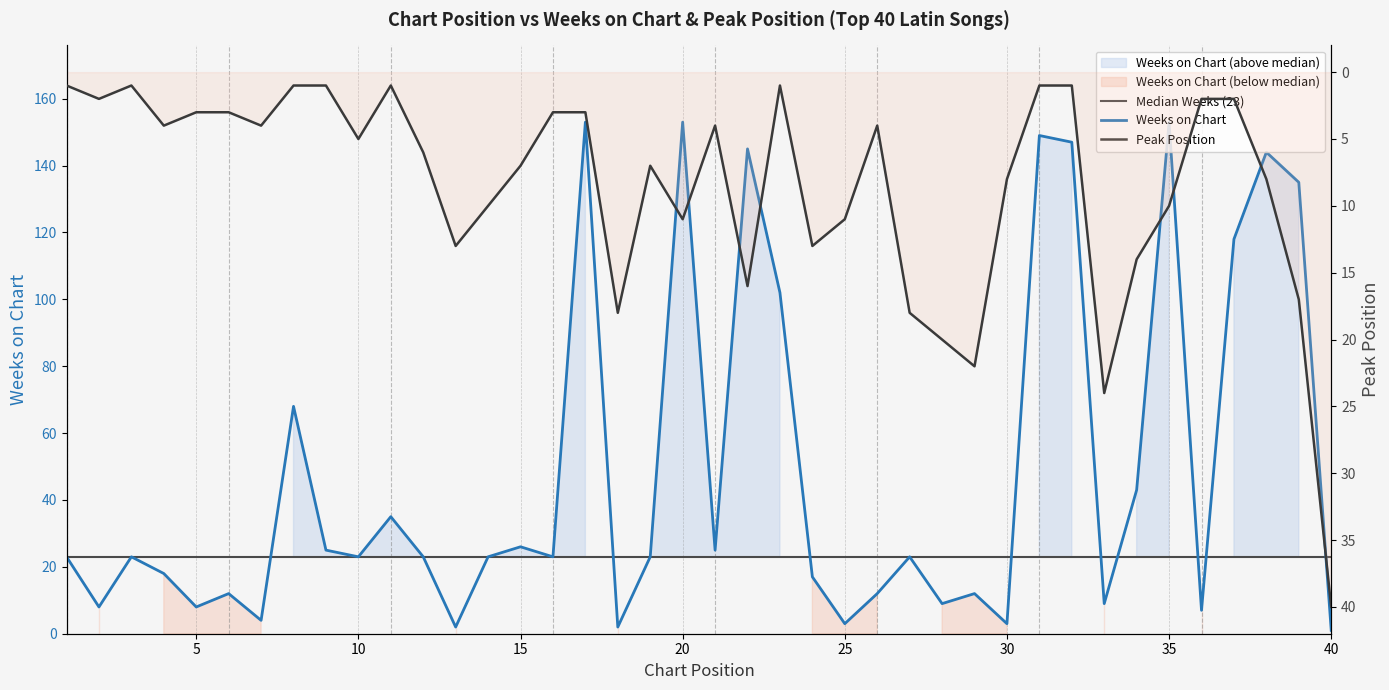

What are all the series names shown in the legend?

Median Weeks (23), Weeks on Chart, Peak Position